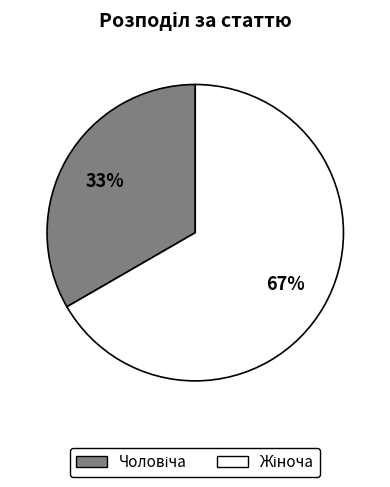

Is there a majority slice in this chart?

Yes